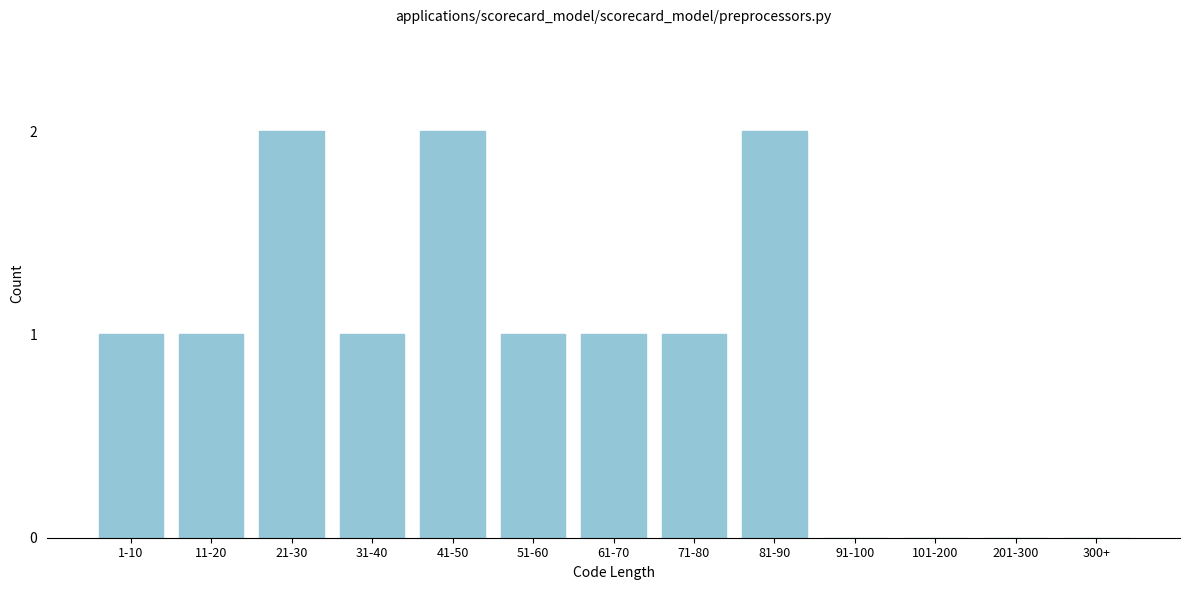

Reading left to right, what are all the values shown in this chart?

1-10=1	11-20=1	21-30=2	31-40=1	41-50=2	51-60=1	61-70=1	71-80=1	81-90=2	91-100=0	101-200=0	201-300=0	300+=0